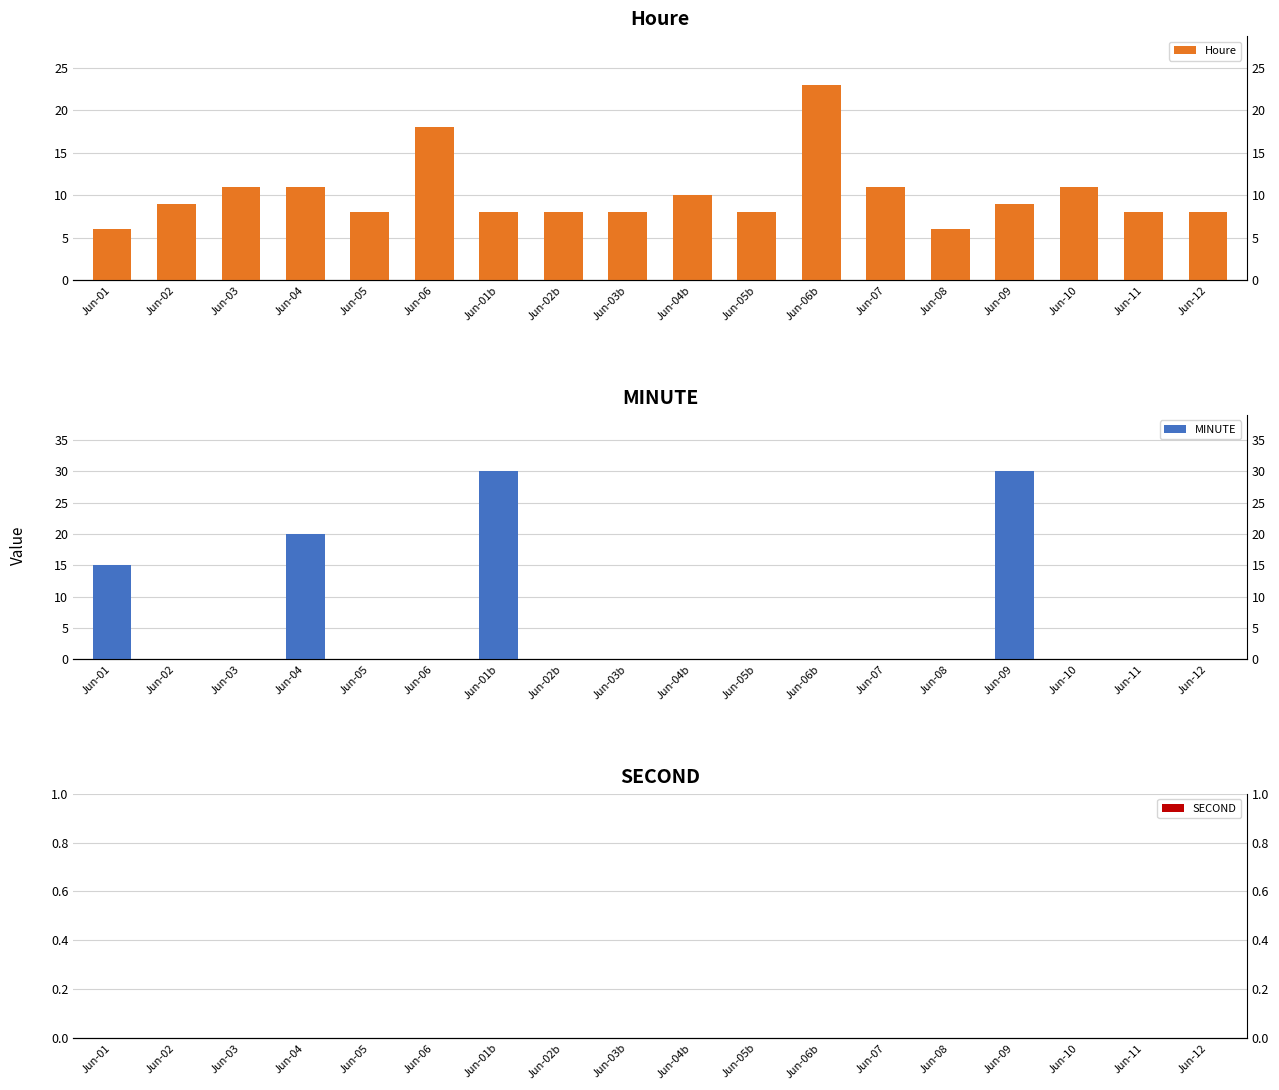

Is the value of Houre at Jun-05 greater than the value of SECOND at Jun-05?

Yes